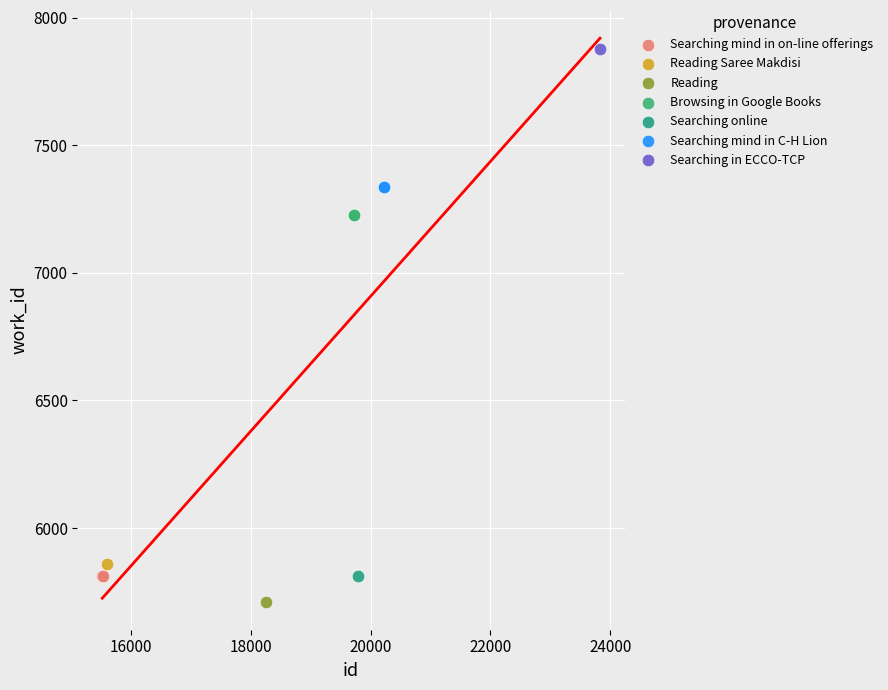

Which series reaches the minimum Y coordinate?

Reading